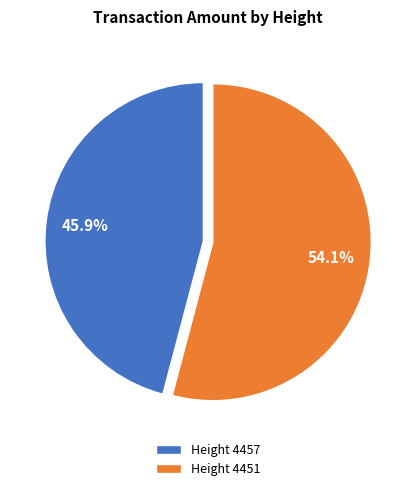

How much of the chart is everything except Height 4451?

45.9%